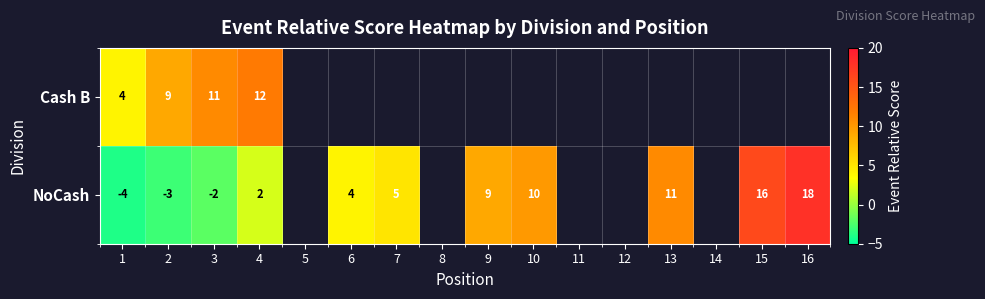

Count the number of categories in the chart.

16